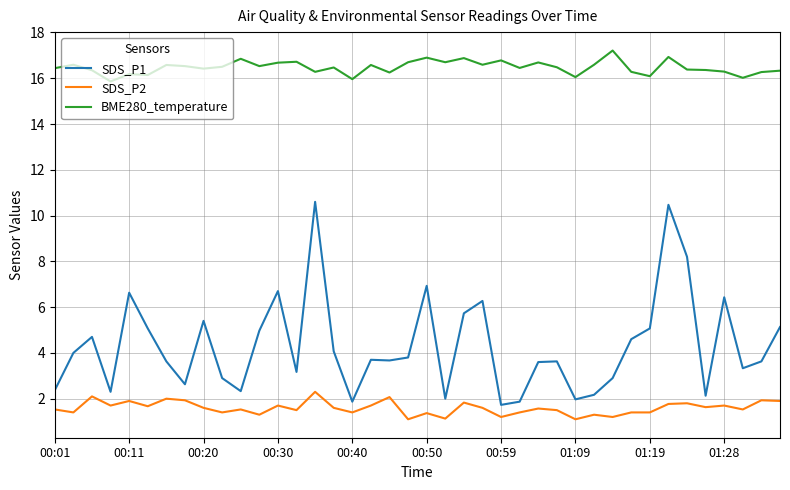

Which series has the largest total across all categories?

BME280_temperature